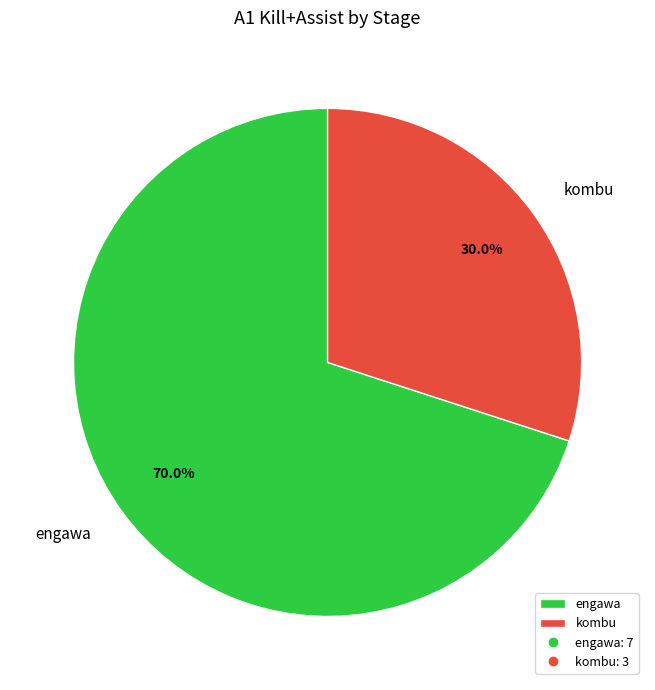

Does kombu represent more than half of the total?

No